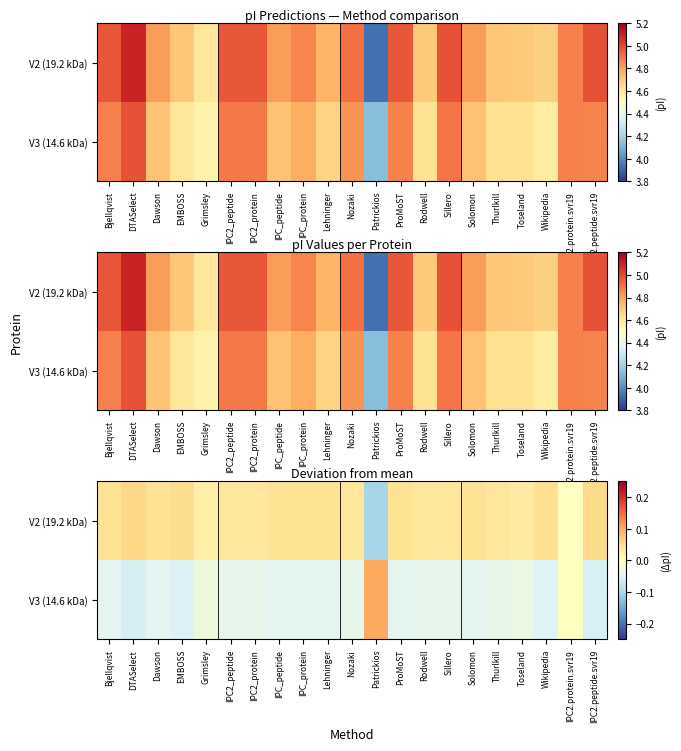

At which label does V3 (14.6 kDa) reach its minimum?

DTASelect